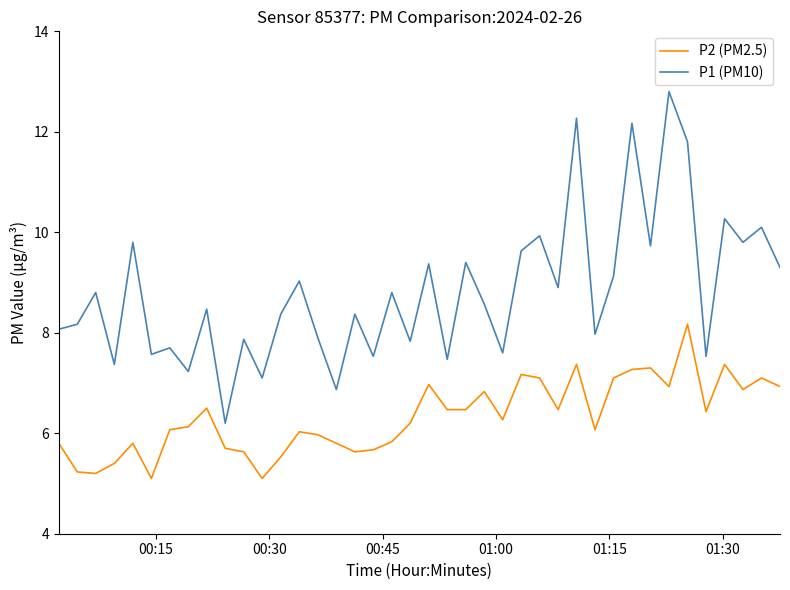

True or false: P2 (PM2.5) and P1 (PM10) cross at least once.

False